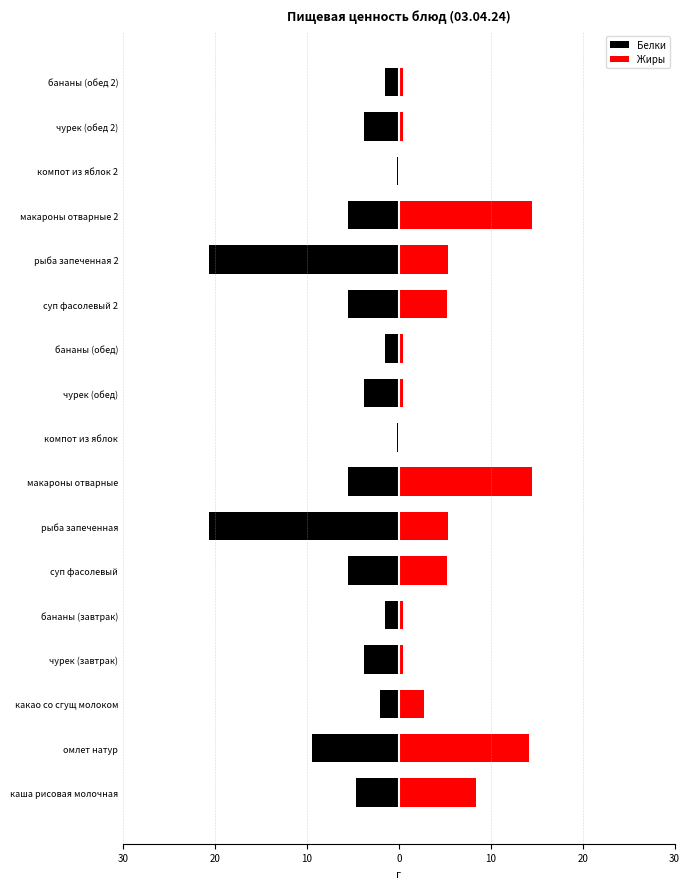

Reading left to right, list all the values displayed in this chart.

Белки: -4.6	-9.5	-2.0	-3.8	-1.5	-5.5	-20.7	-5.5	-0.2	-3.8	-1.5	-5.5	-20.7	-5.5	-0.2	-3.8	-1.5
Жиры: 8.4	14.2	2.7	0.5	0.5	5.3	5.4	14.5	0.2	0.5	0.5	5.3	5.4	14.5	0.2	0.5	0.5